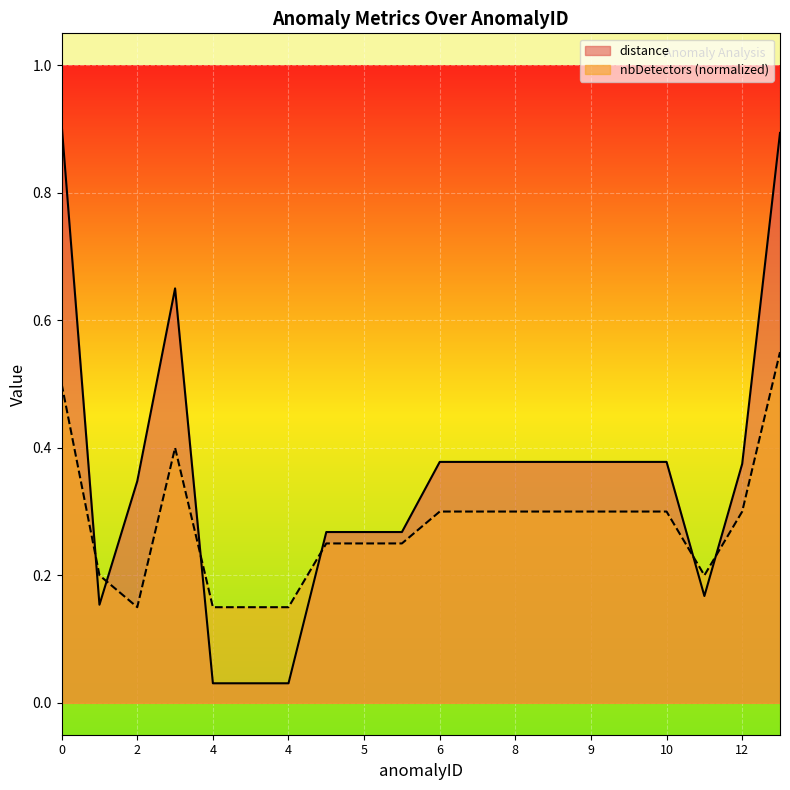

True or false: distance has more than 0 points higher than both neighbors.

True